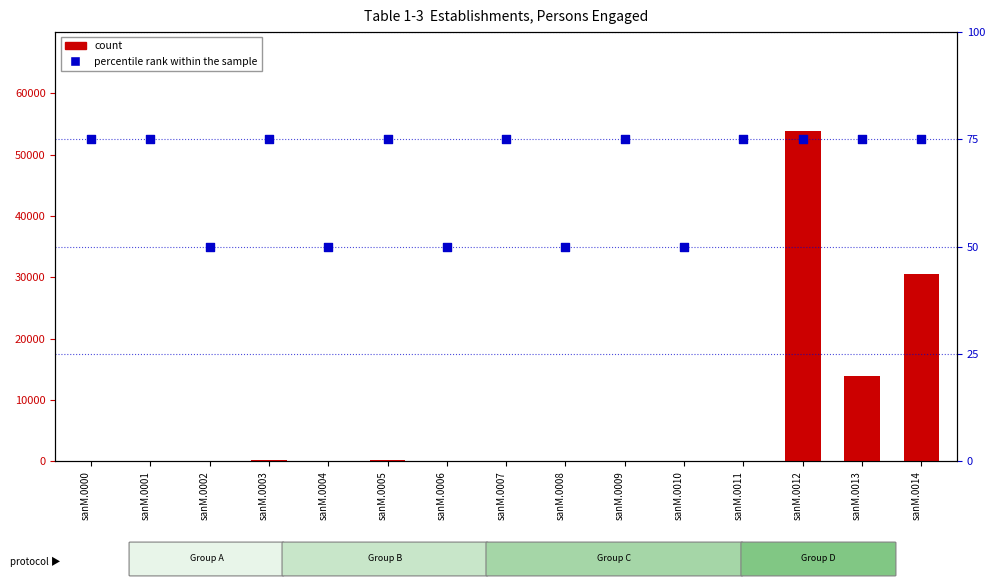

At how many categories does at least one series exceed 17403?

2